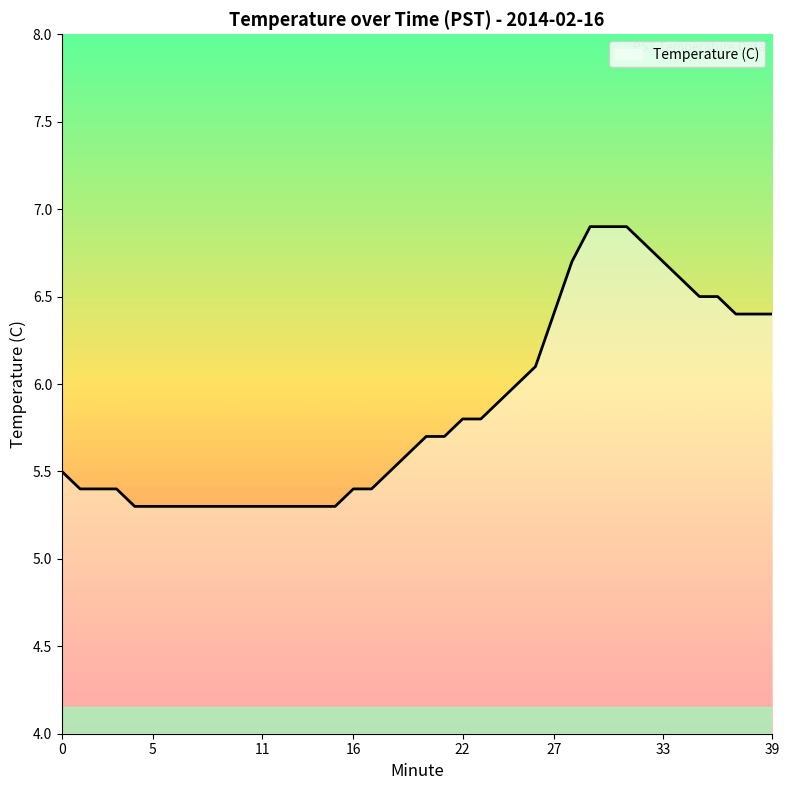

What is the maximum value shown in the chart?

6.9